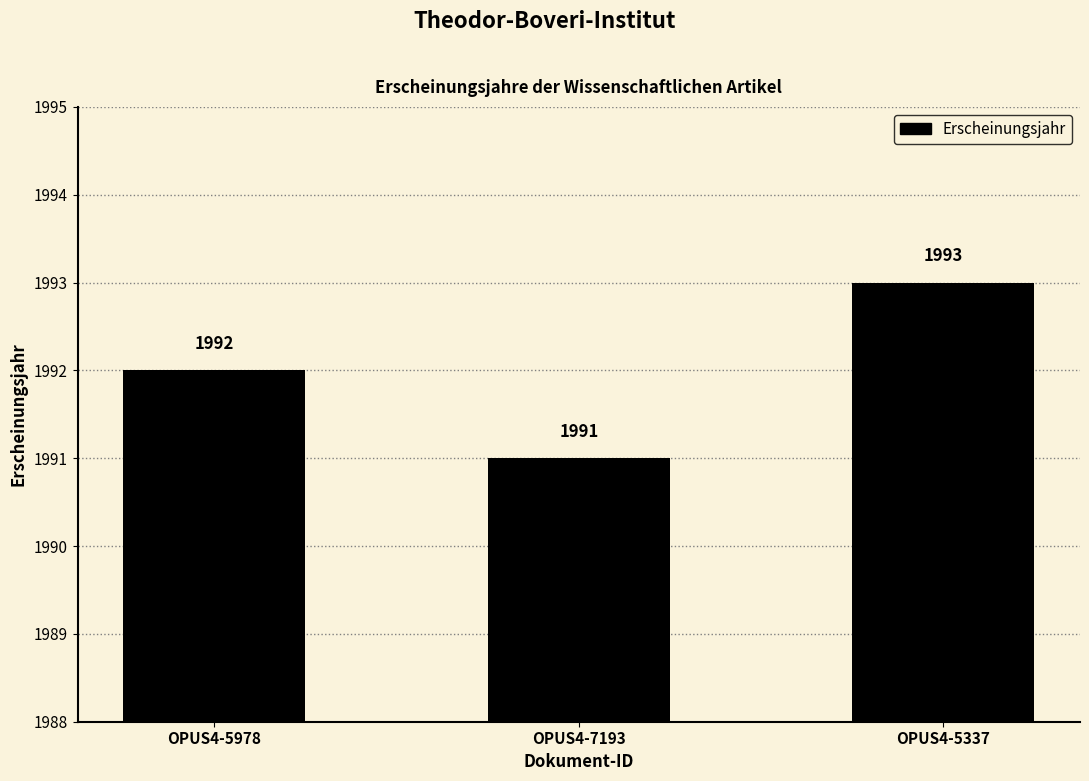

Where is the data nearest to the value 1992?

OPUS4-5978